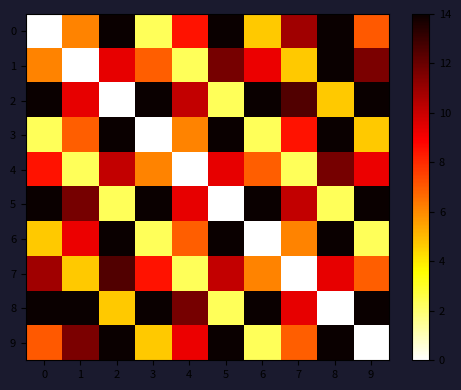

Reading right to left, list all the values displayed in this chart.

0: 9=7.0	8=14.0	7=10.8	6=4.7	5=14.0	4=8.5	3=2.3	2=14.0	1=6.2	0=0.0
1: 9=11.6	8=14.0	7=4.7	6=9.3	5=11.7	4=2.3	3=6.9	2=9.4	1=0.0	0=6.2
2: 9=14.0	8=4.7	7=12.5	6=14.0	5=2.3	4=10.2	3=14.0	2=0.0	1=9.4	0=14.0
3: 9=4.7	8=14.0	7=8.5	6=2.3	5=14.0	4=6.2	3=0.0	2=14.0	1=6.9	0=2.3
4: 9=9.3	8=11.7	7=2.3	6=6.9	5=9.4	4=0.0	3=6.2	2=10.2	1=2.3	0=8.5
5: 9=14.0	8=2.3	7=10.2	6=14.0	5=0.0	4=9.4	3=14.0	2=2.3	1=11.7	0=14.0
6: 9=2.3	8=14.0	7=6.2	6=0.0	5=14.0	4=6.9	3=2.3	2=14.0	1=9.3	0=4.7
7: 9=6.9	8=9.4	7=0.0	6=6.2	5=10.2	4=2.3	3=8.5	2=12.5	1=4.7	0=10.8
8: 9=14.0	8=0.0	7=9.4	6=14.0	5=2.3	4=11.7	3=14.0	2=4.7	1=14.0	0=14.0
9: 9=0.0	8=14.0	7=6.9	6=2.3	5=14.0	4=9.3	3=4.7	2=14.0	1=11.6	0=7.0